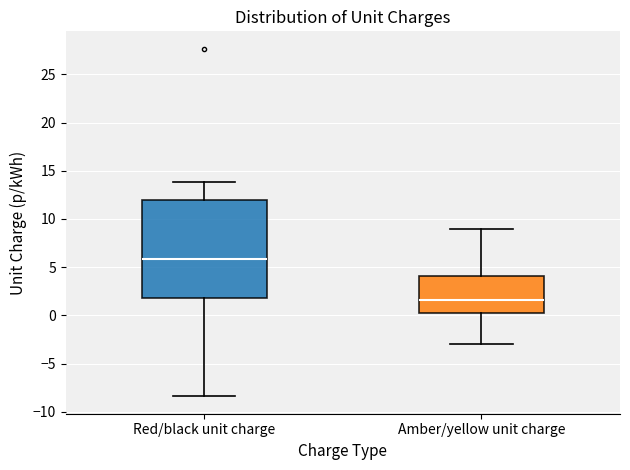

Which box has the lowest median line?

Amber/yellow unit charge